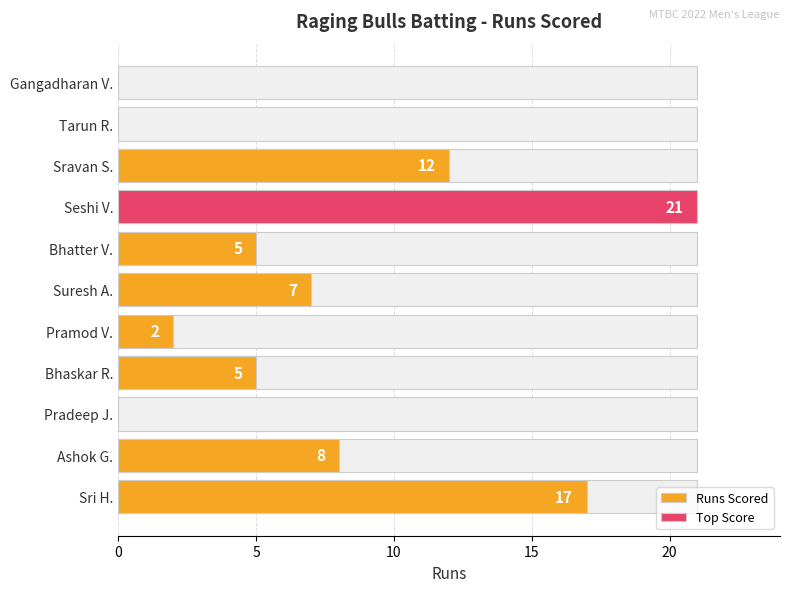

What is the difference between the second highest and second lowest values?

17